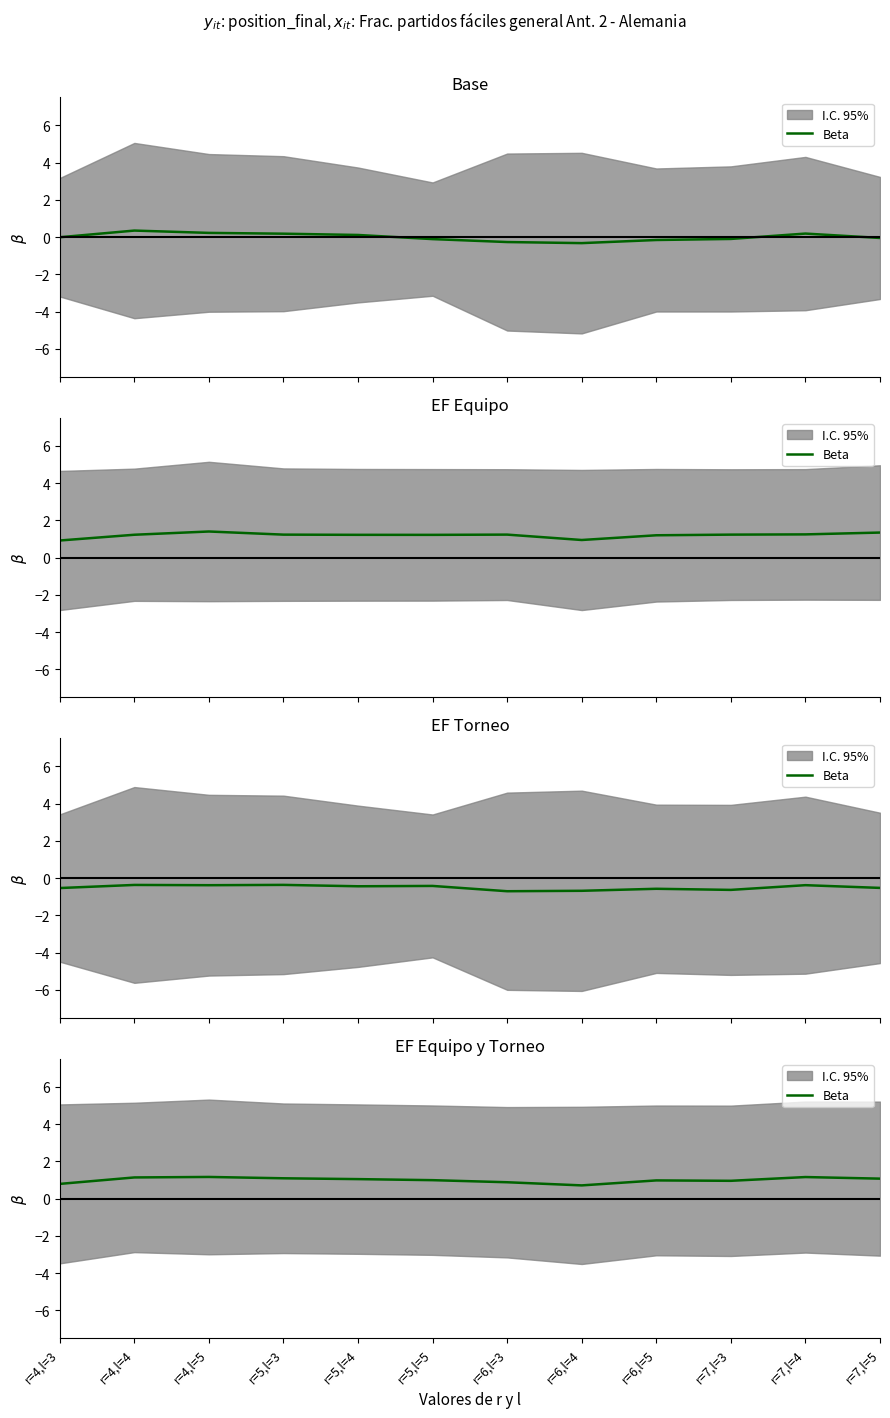

How many lines are shown in the chart?

1